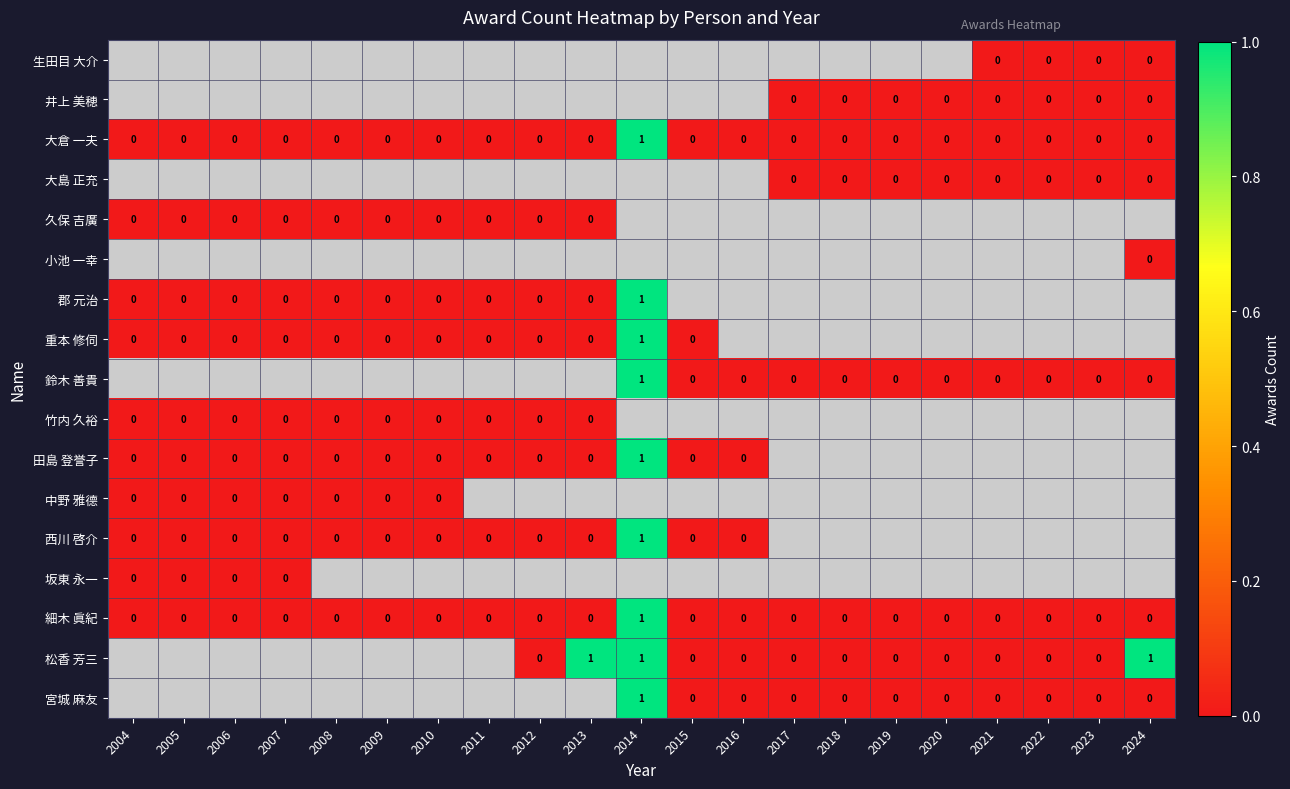

How many categories are shown in the chart?

21